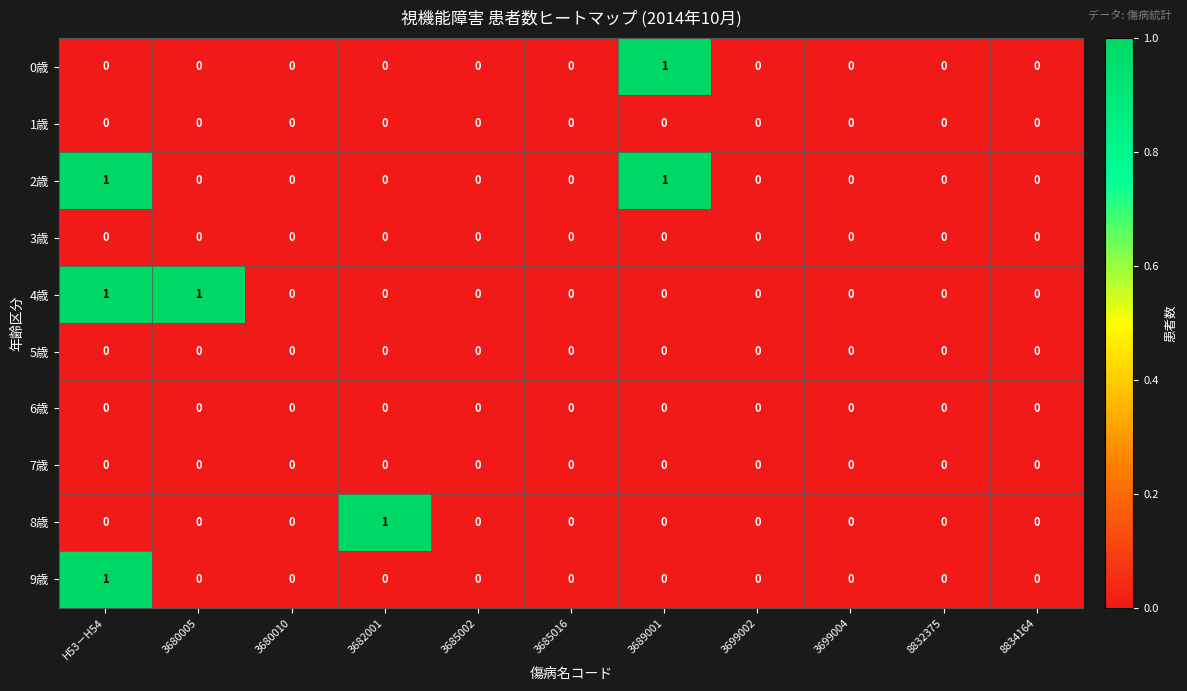

The value of 2歳 at H53－H54 is 1. True or false?

True